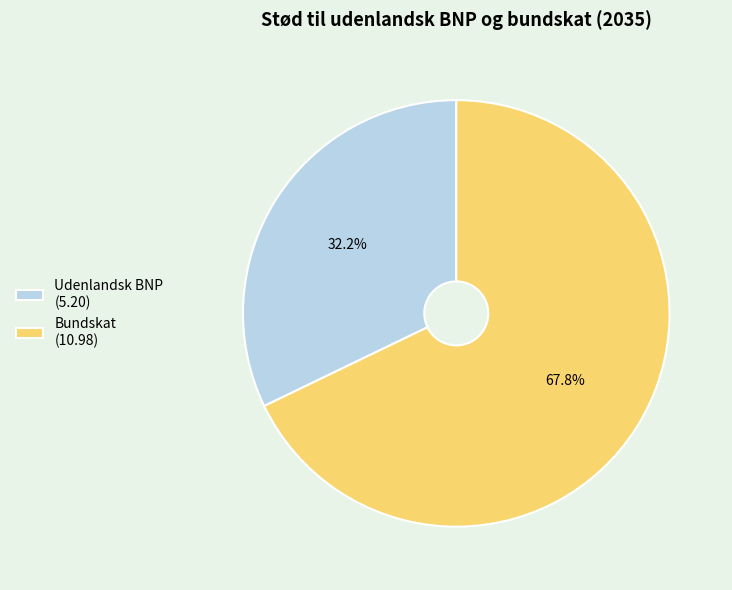

To the nearest percent, what is the difference between the largest and smallest slice percentages?

36%